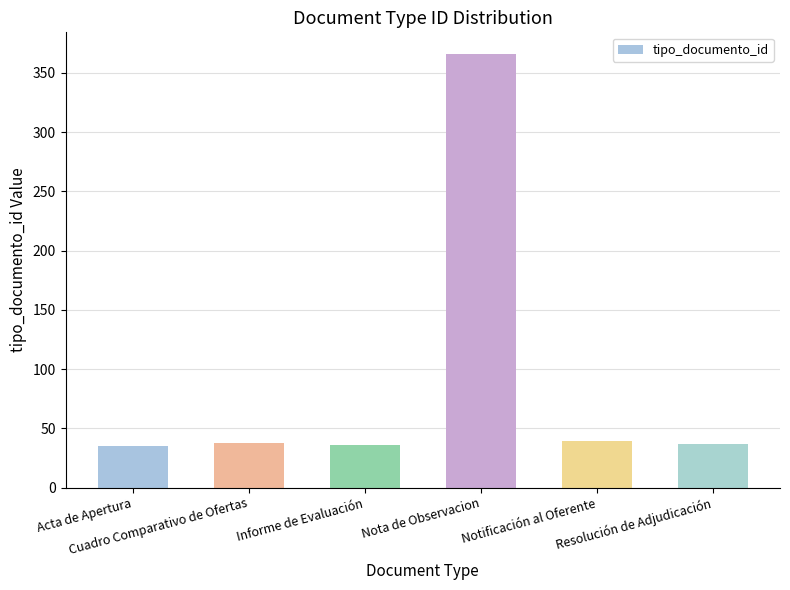

What is the value of the 3rd bar from the left?

36